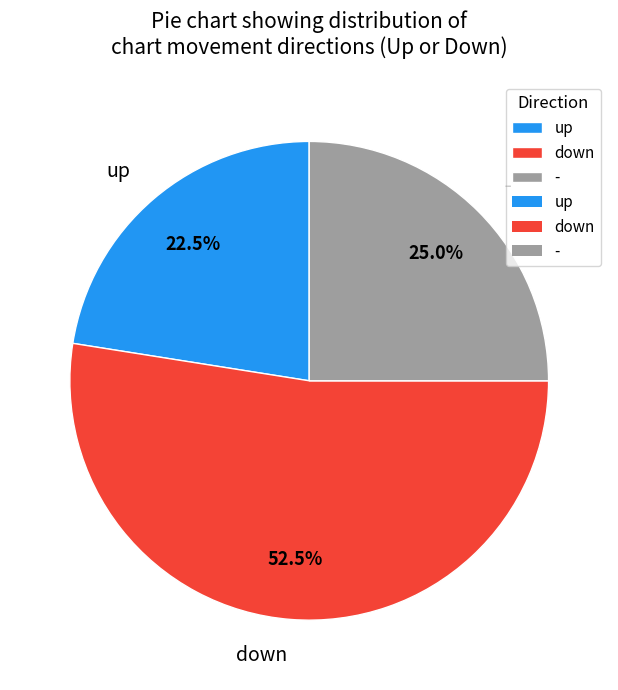

How many slices are in this pie chart?

3